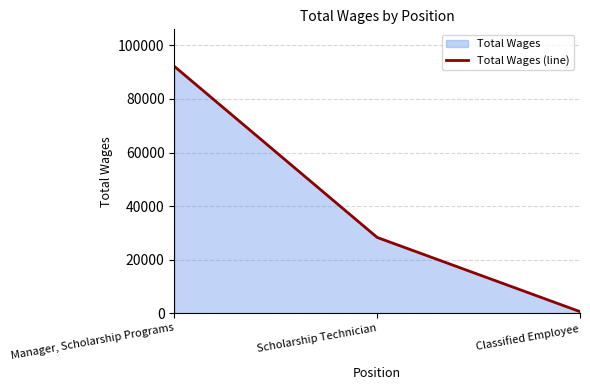

At which label is the value closest to 46379?

Scholarship Technician